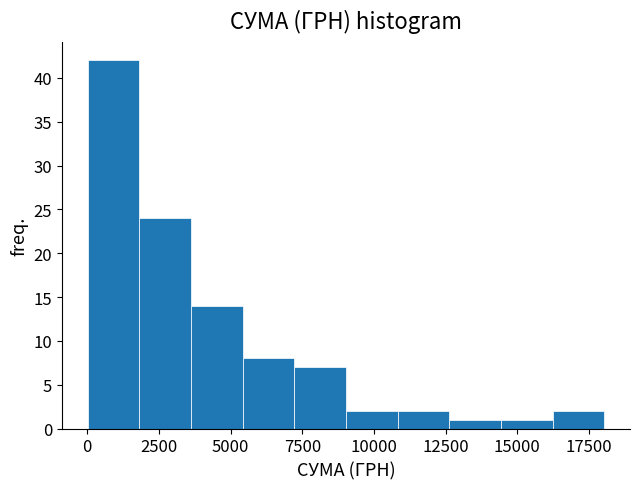

Around what value on the x-axis is the tallest bar? Give the approximate position of its centre, as read against the axis.

1000